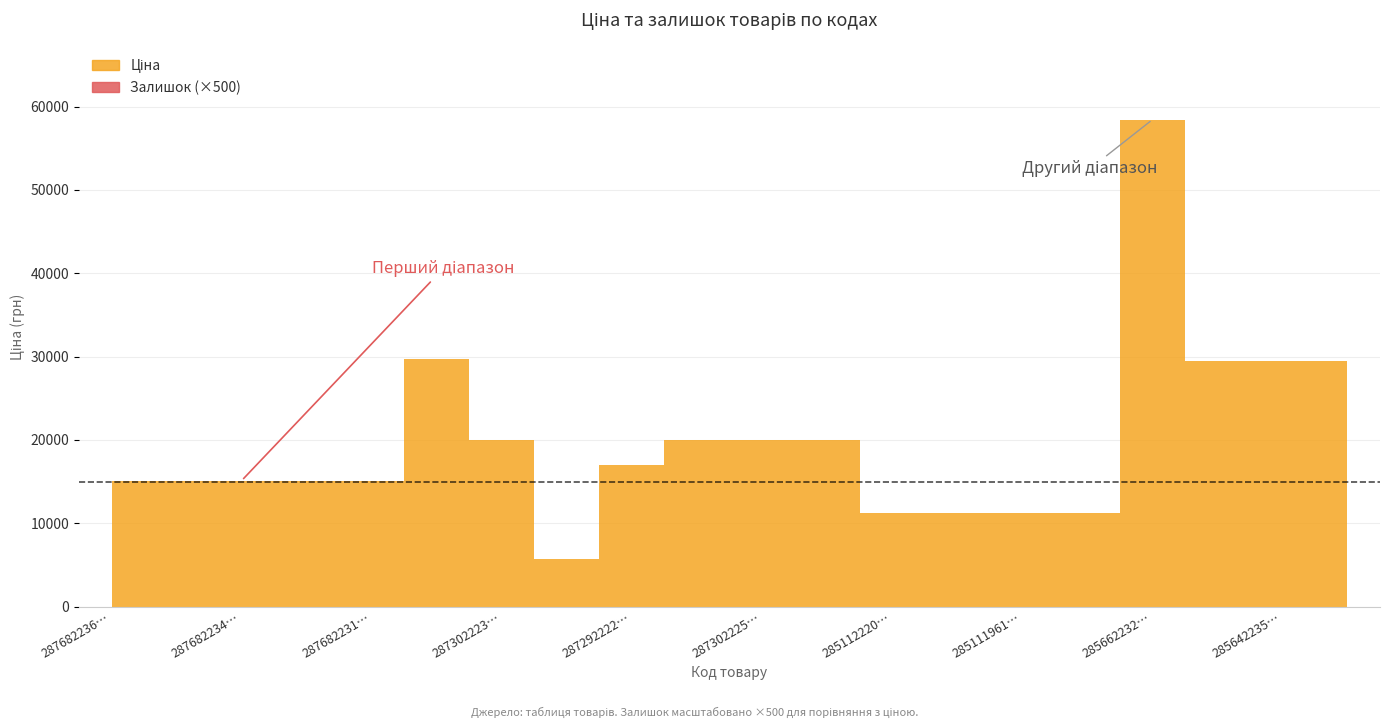

True or false: Доп. ціна and Ціна cross at least once.

False